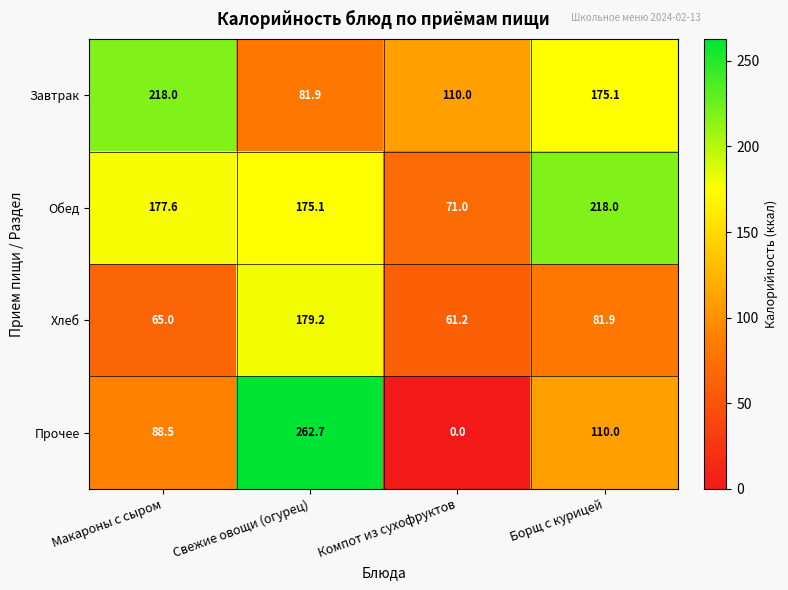

At which label does Хлеб reach its peak?

Свежие овощи (огурец)